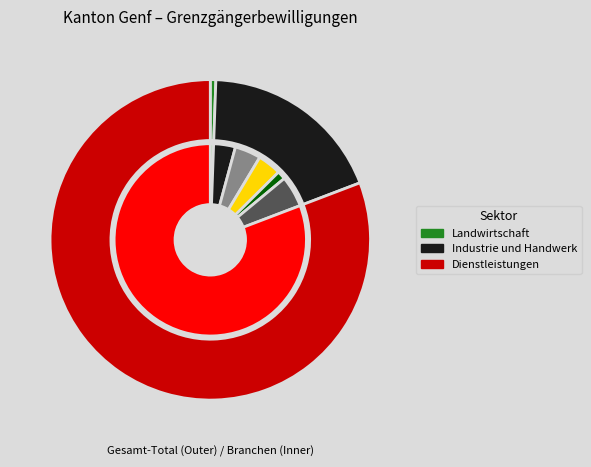

What percentage is the Industrie und Handwerk slice, to the nearest percent?

19%